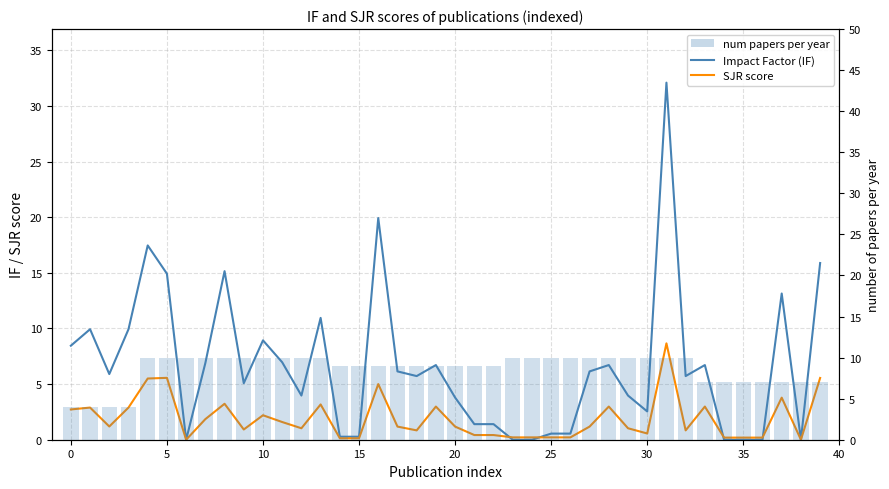

What is the value of the SJR score bar at the 40th from the left?

5.5